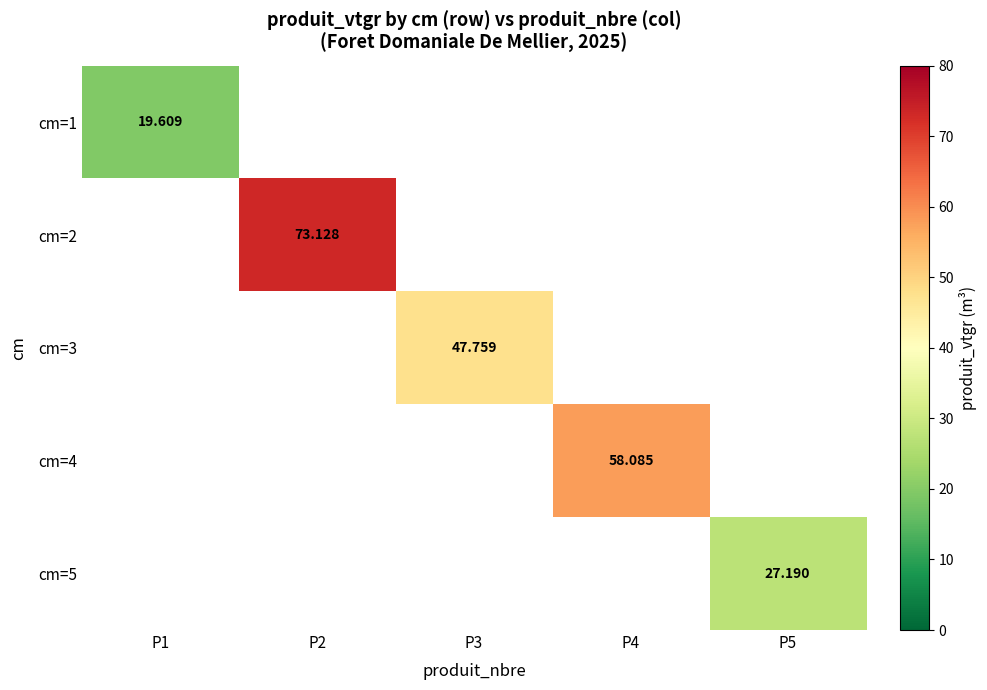

How many distinct data groups are displayed?

5